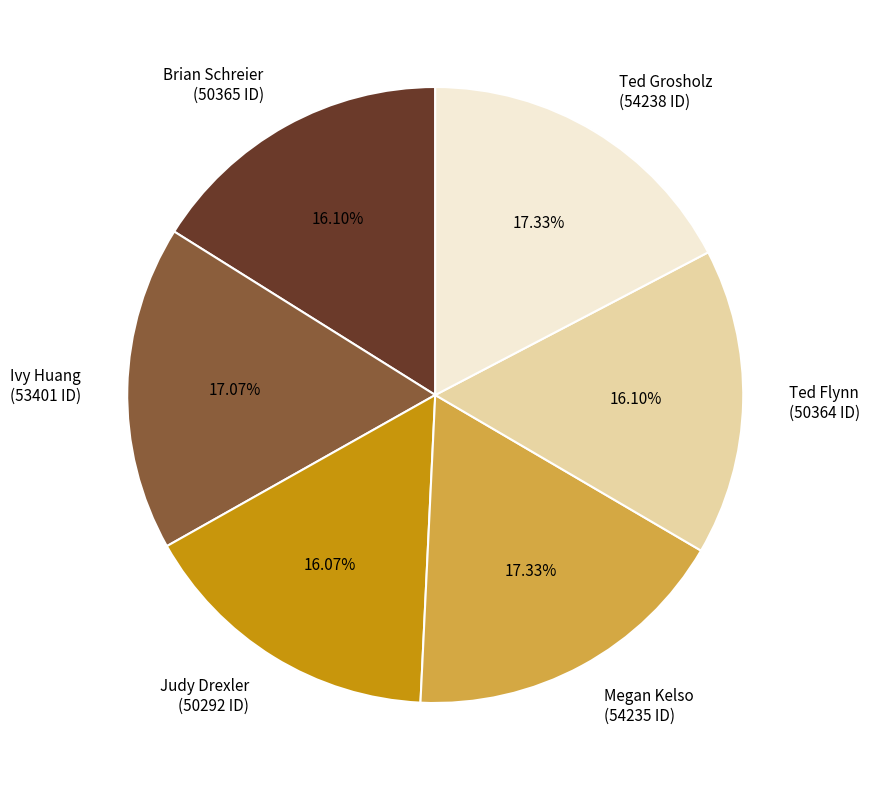

How many slices are in this pie chart?

6